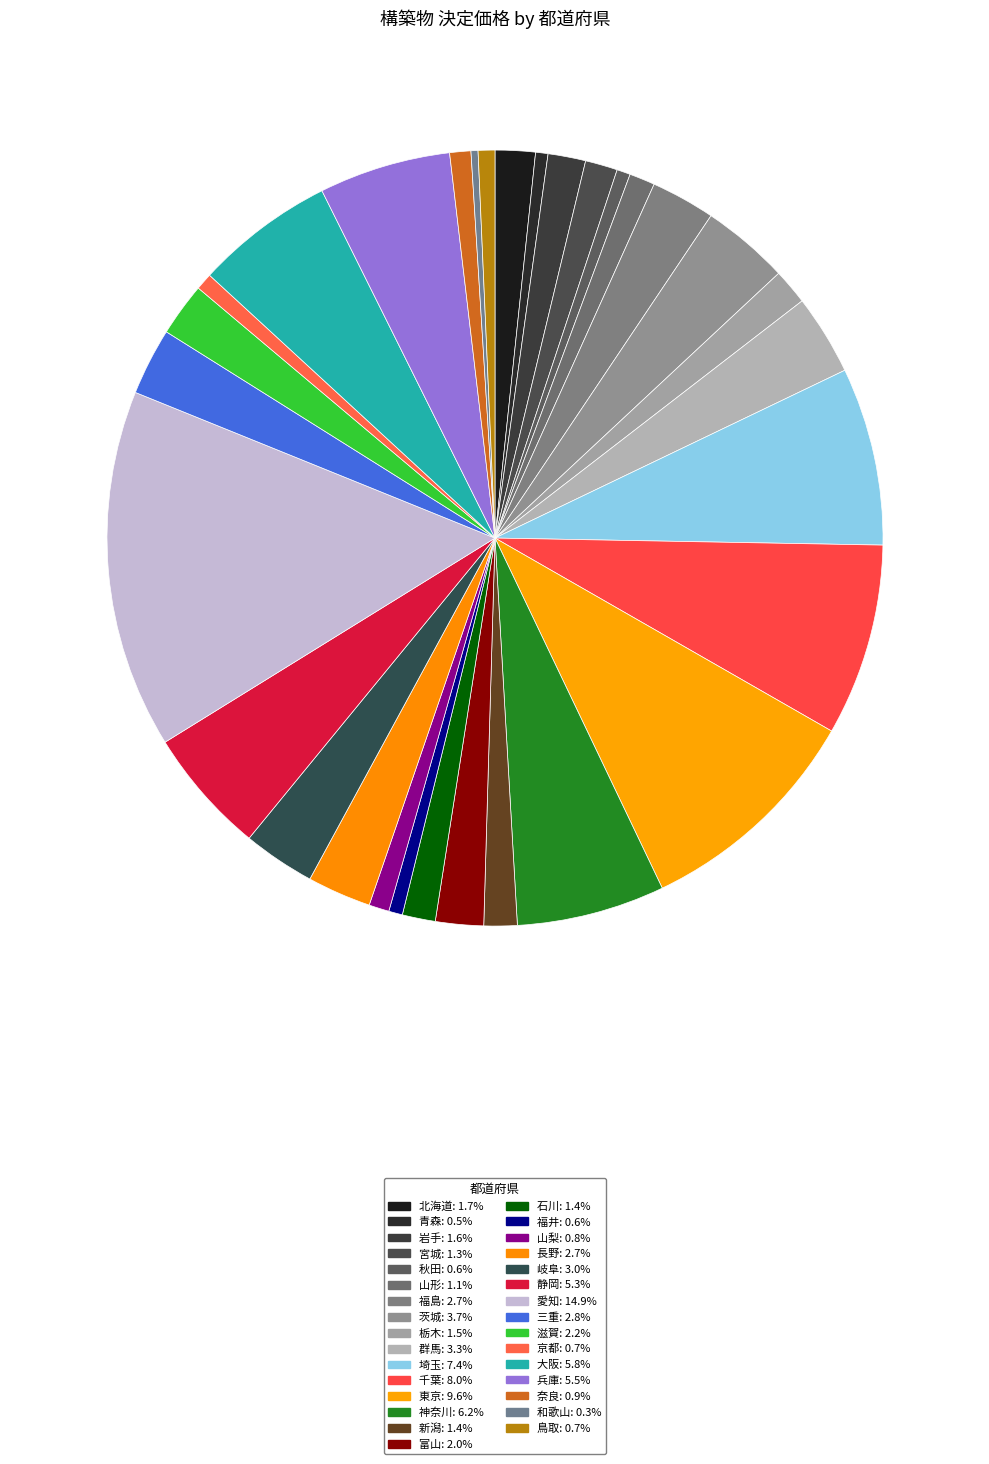

What percentage is the 京都 slice, to the nearest percent?

1%